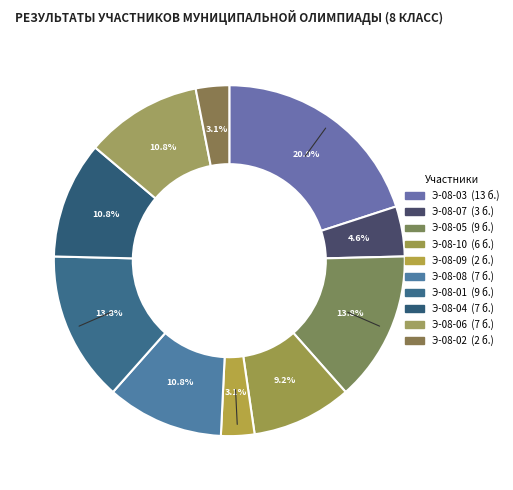

To the nearest percent, what percentage of the pie is Э-08-08?

11%